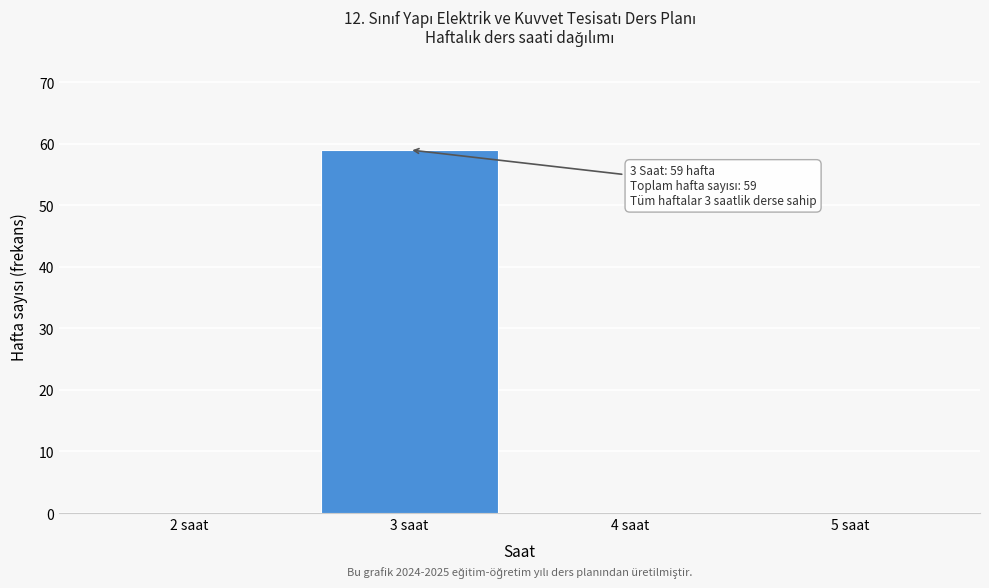

Over which range of the x-axis is the bar tallest?

2.5 to 3.5